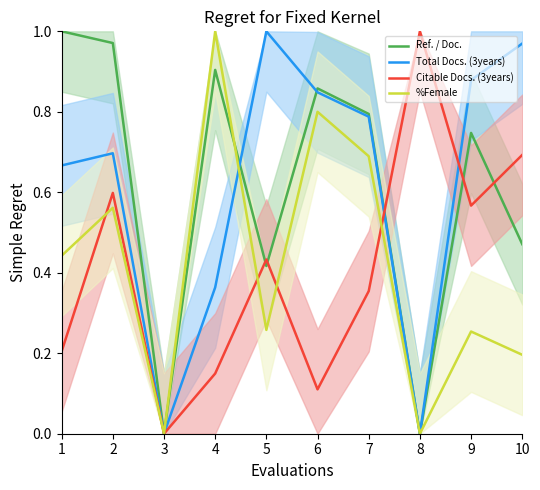

Is it true that Total Docs. (3years) equals 0.8 at 6?

True